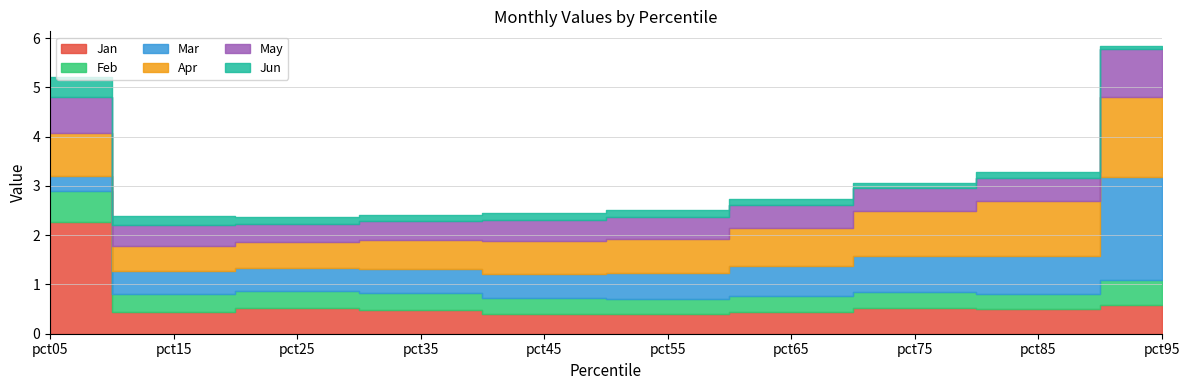

In Jun, how many points are higher than both neighbors (excluding endpoints)?

2